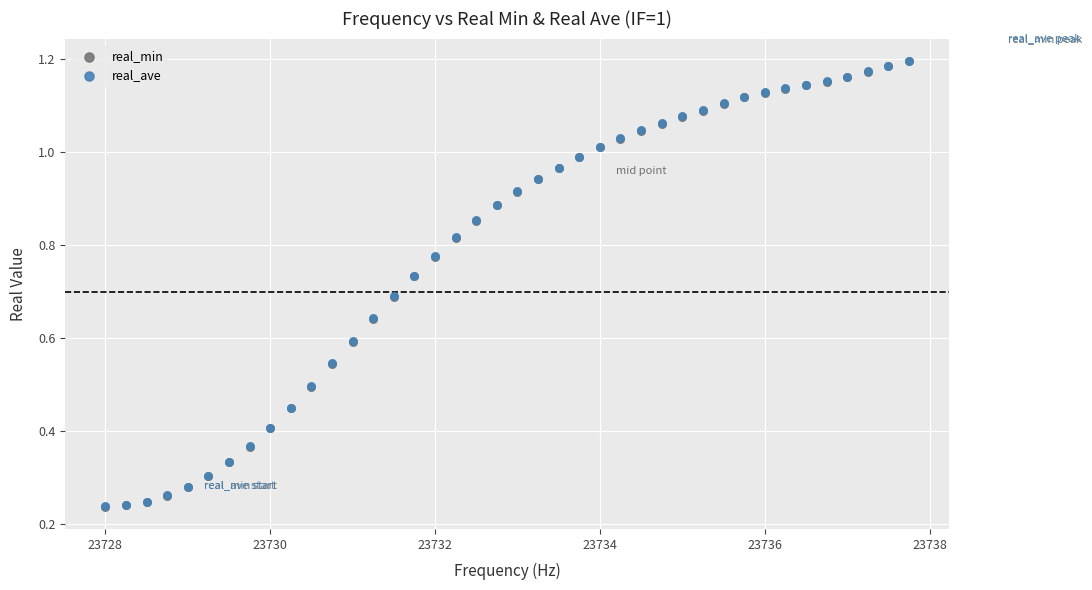

What are all the series names shown in the legend?

real_min, real_ave